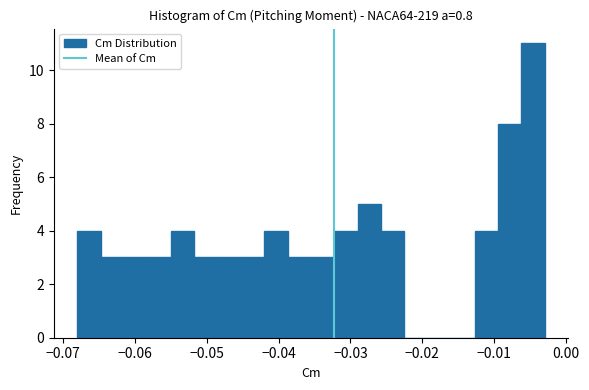

Around what value on the x-axis is the tallest bar? Give the approximate position of its centre, as read against the axis.

-0.005